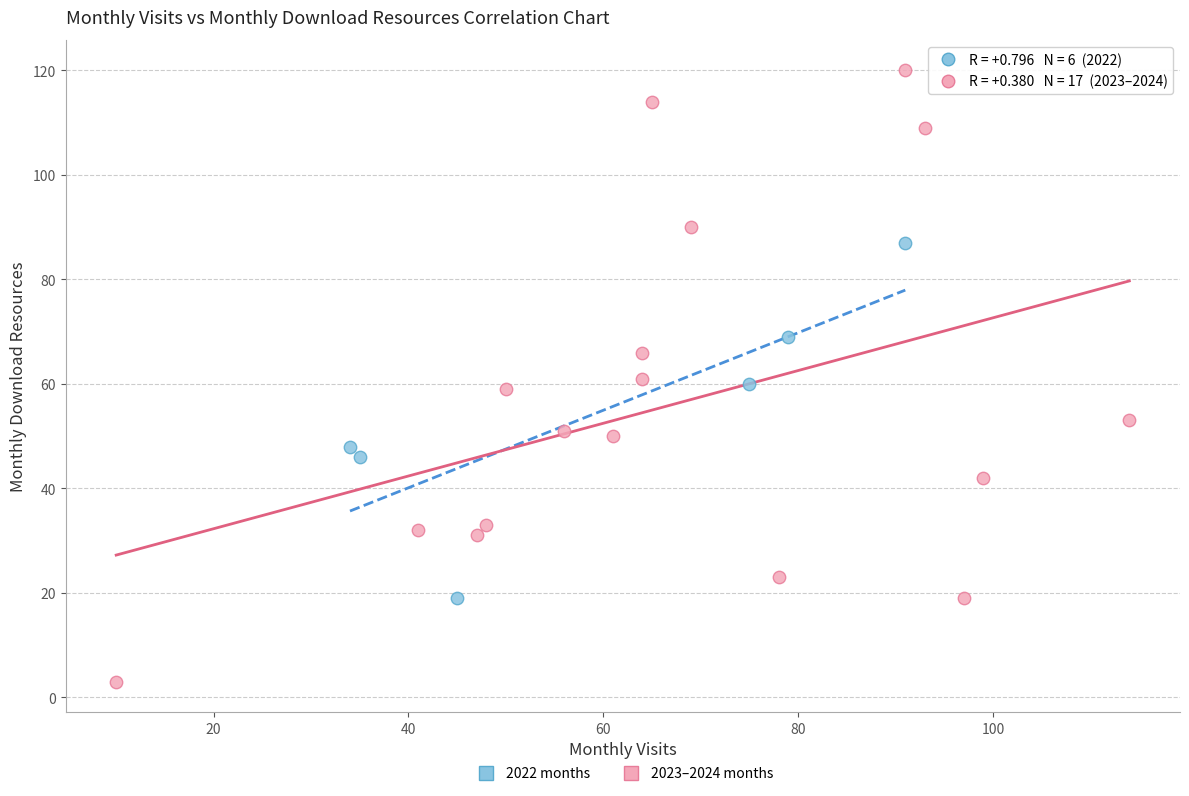

What are all the series names shown in the legend?

2022 months, 2023–2024 months